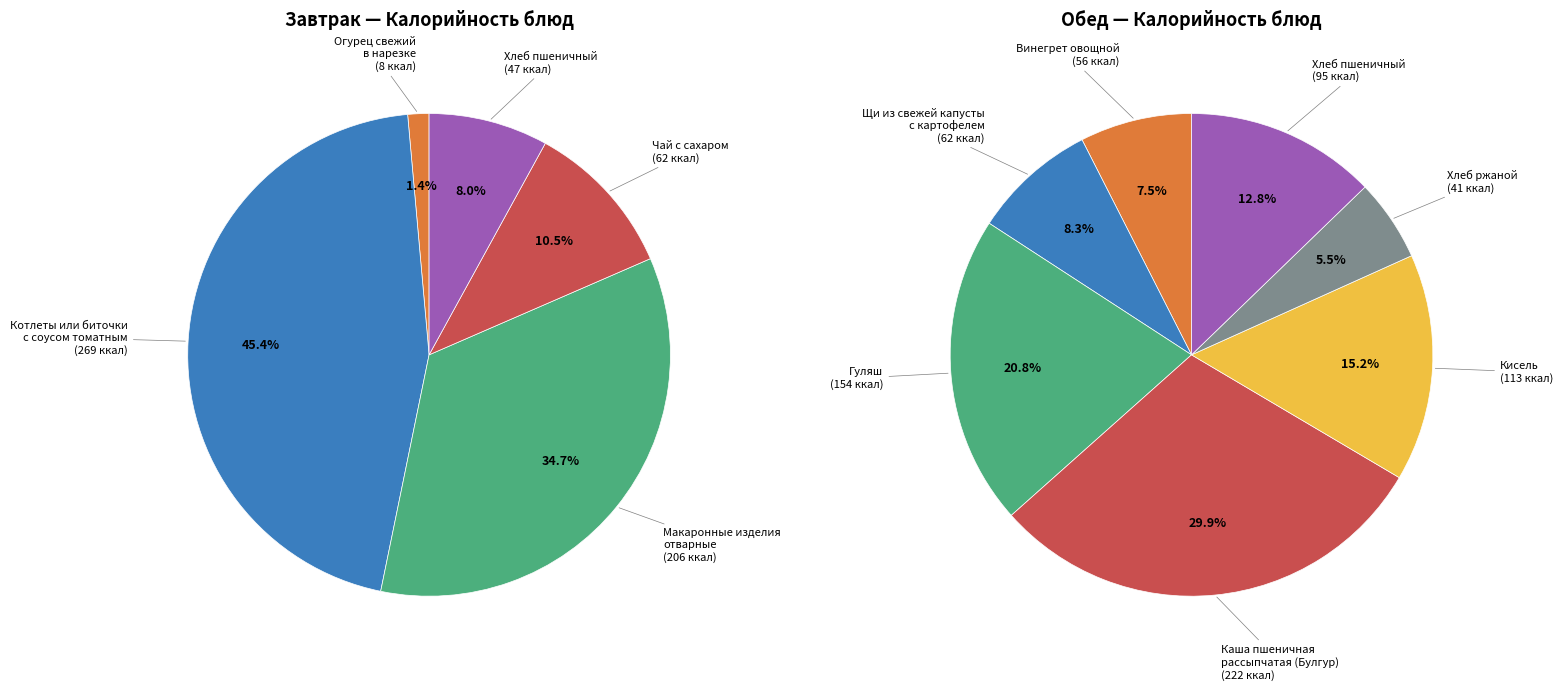

What is the change in value from Завтрак - Макаронные изделия отварные to Обед - Гуляш?

-51.9